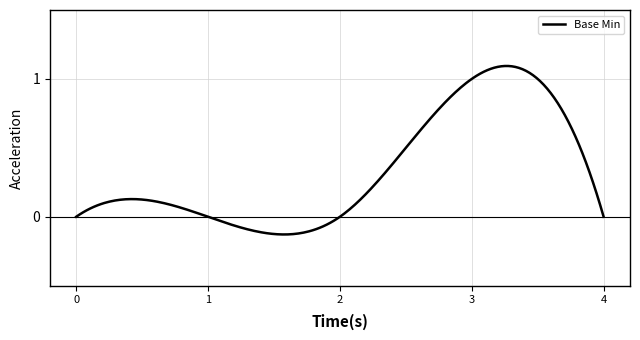

What is the difference between the maximum and minimum values?

1.2